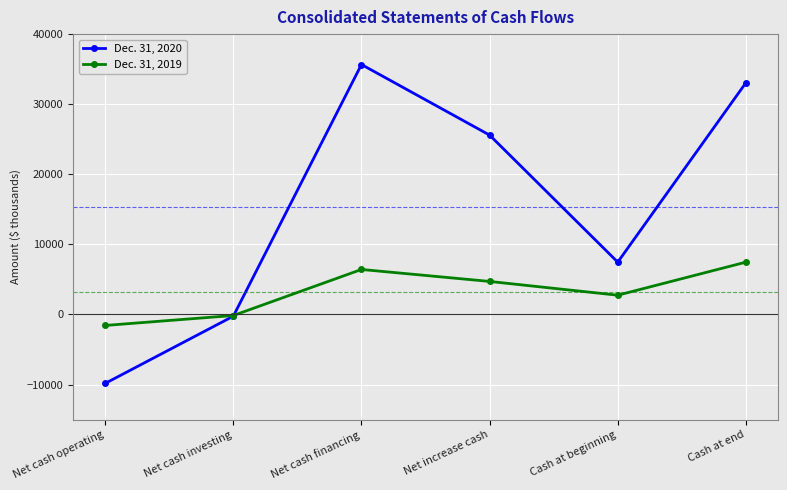

What is the value of the Dec. 31, 2020 point at the 1st from the left?

-9830